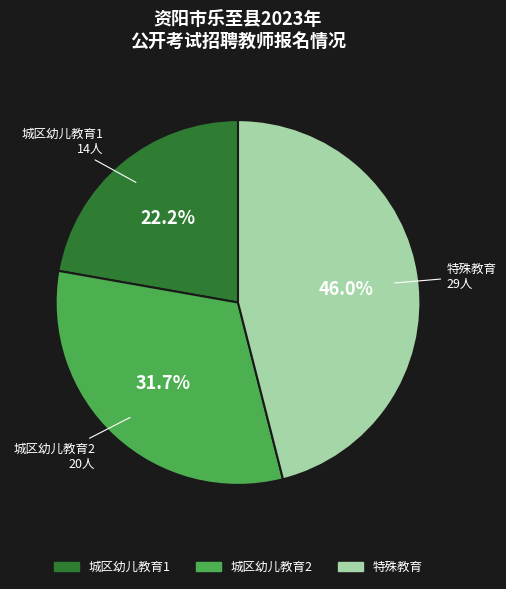

True or false: 城区幼儿教育1 accounts for 33% of the total.

False